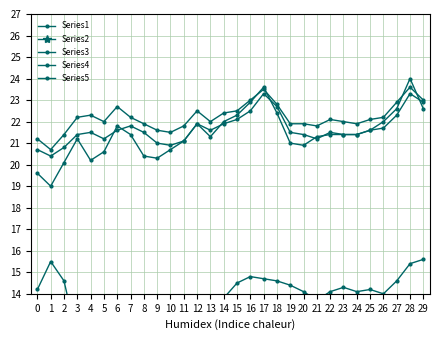

In Series3, how many points are higher than both neighbors (excluding endpoints)?

6